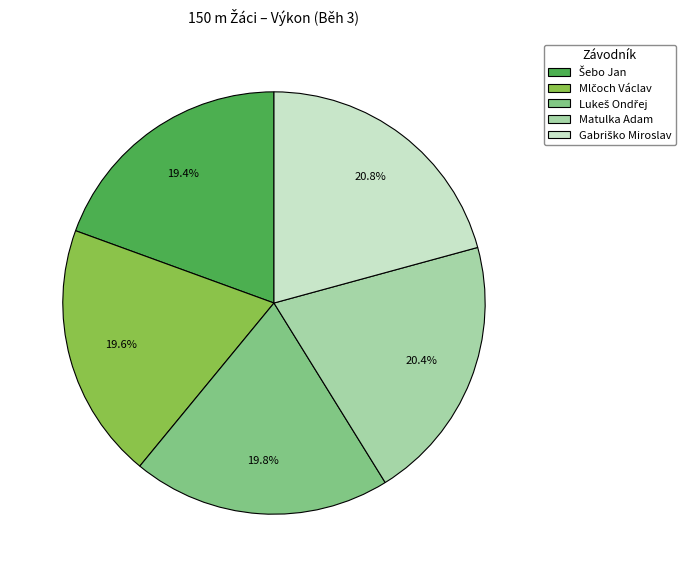

Is there a majority slice in this chart?

No